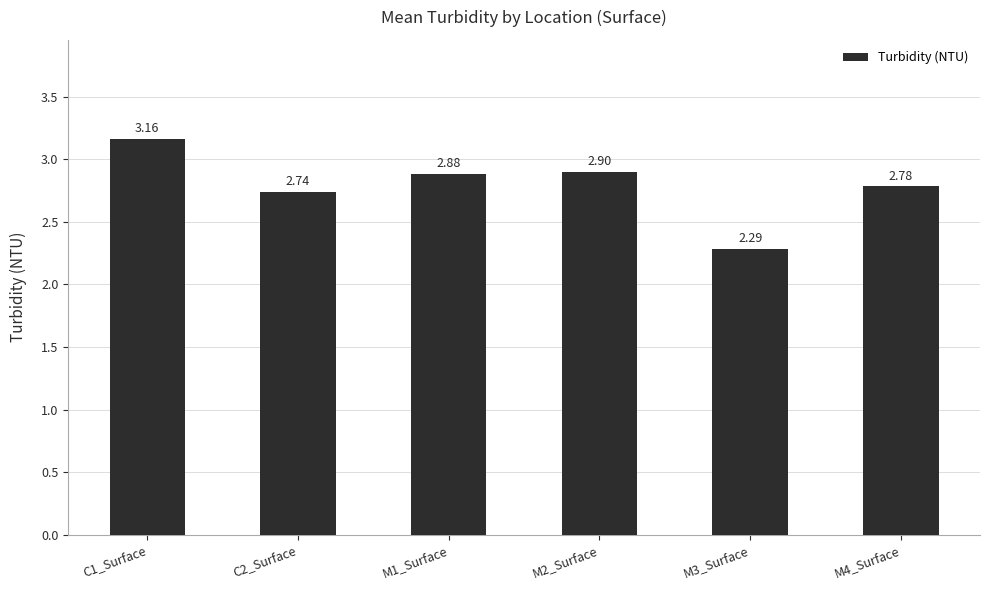

What is the sum of the values at C2_Surface and M3_Surface?

5.0